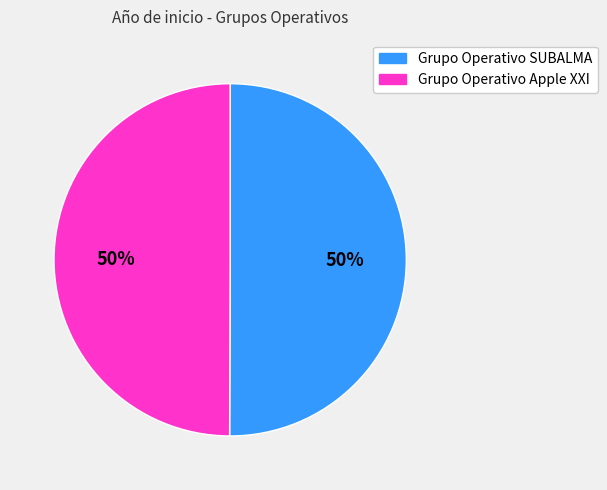

Is it true that Grupo Operativo SUBALMA is 64% of the pie?

False